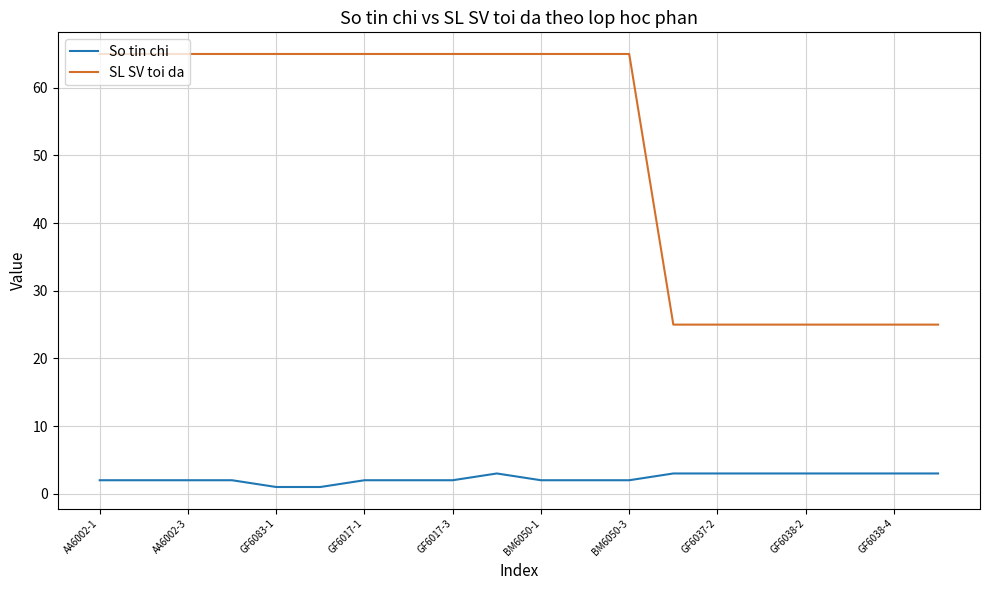

Rank the series by their average value, from highest to lowest.

SL SV toi da, So tin chi